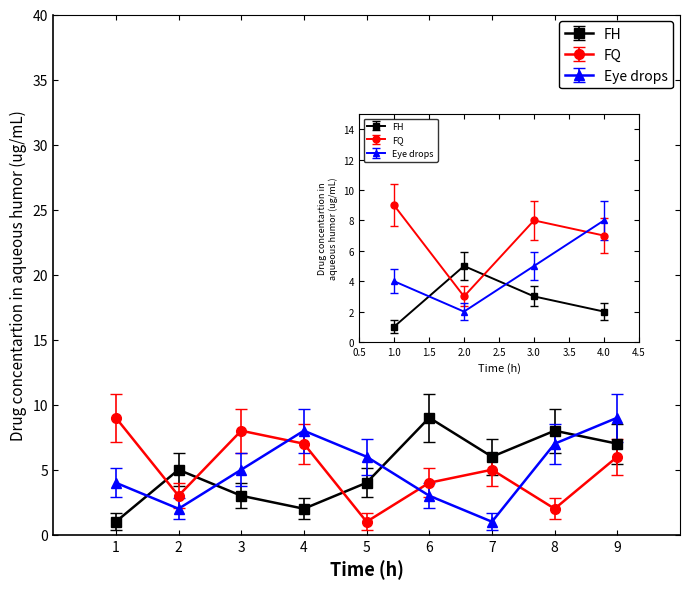

Which series changed the most between 2 and 4?

Eye drops